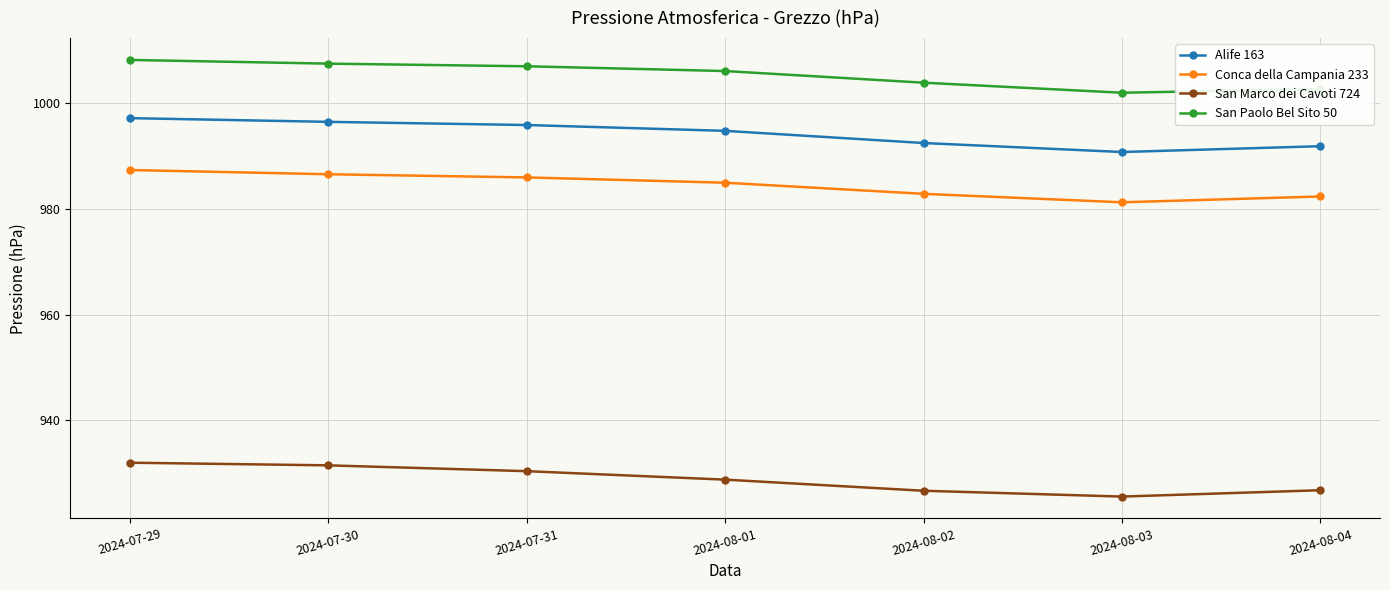

Where does the Alife 163 series first go above 994?

2024-07-29